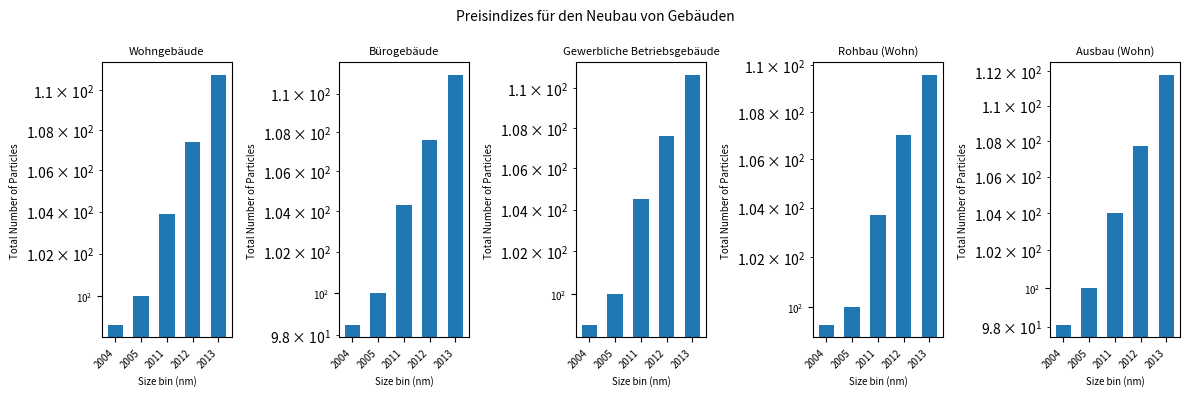

How many data points does each series have?

5